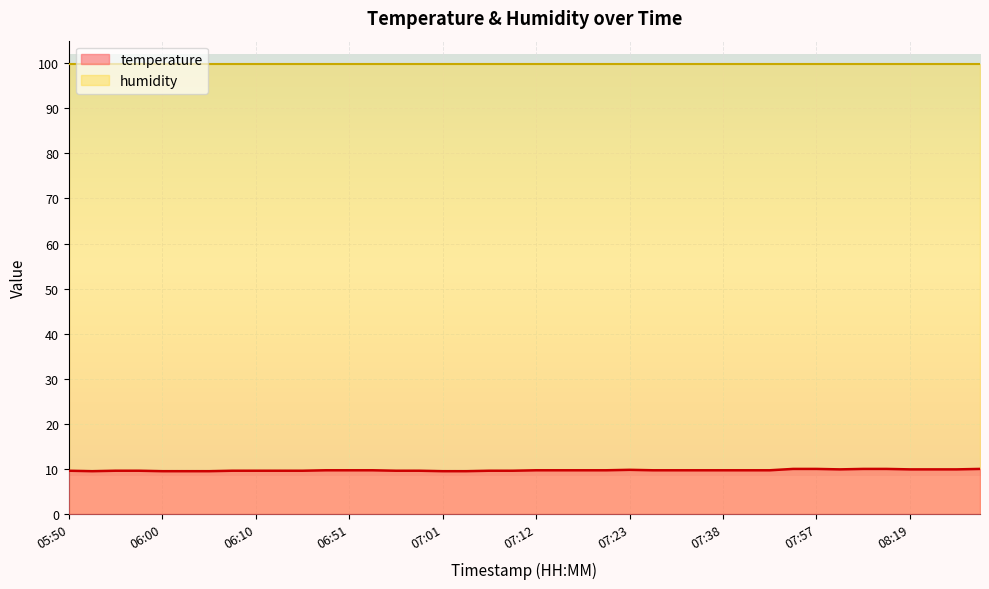

Rank the categories by value from highest to lowest.

07:52, 07:57, 08:11, 08:14, 08:27, 08:06, 08:19, 08:22, 08:25, 07:23, 06:46, 06:51, 06:53, 07:12, 07:15, 07:17, 07:20, 07:25, 07:28, 07:36, 07:38, 07:41, 07:47, 05:50, 05:55, 05:58, 06:07, 06:10, 06:15, 06:29, 06:56, 06:59, 07:07, 07:10, 05:53, 06:00, 06:02, 06:05, 07:01, 07:04